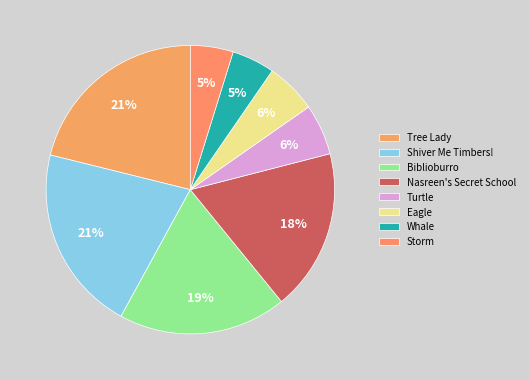

What percentage is the Storm slice, to the nearest percent?

5%